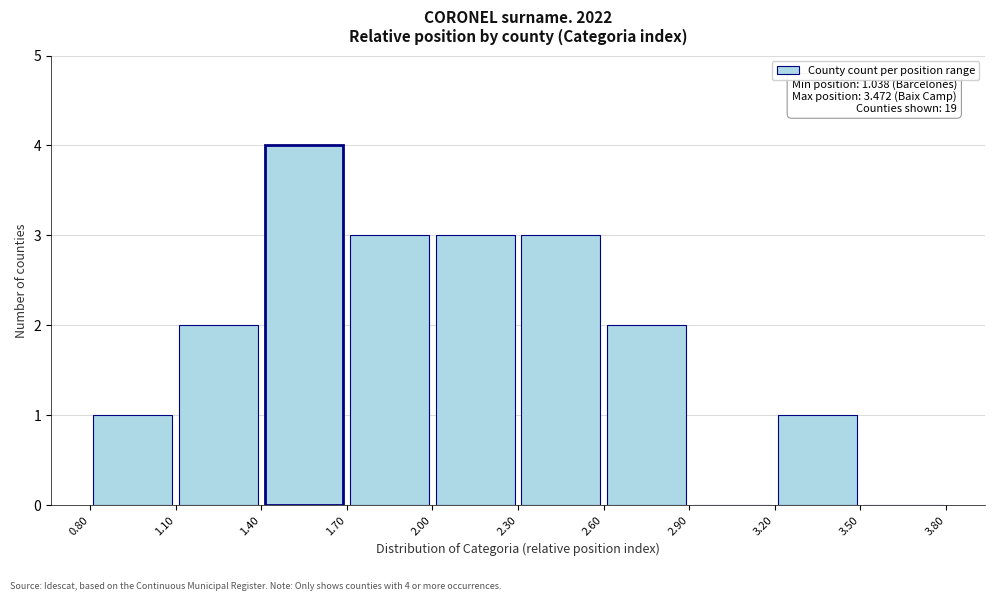

Over which range of the x-axis is the bar tallest?

1.40 to 1.70